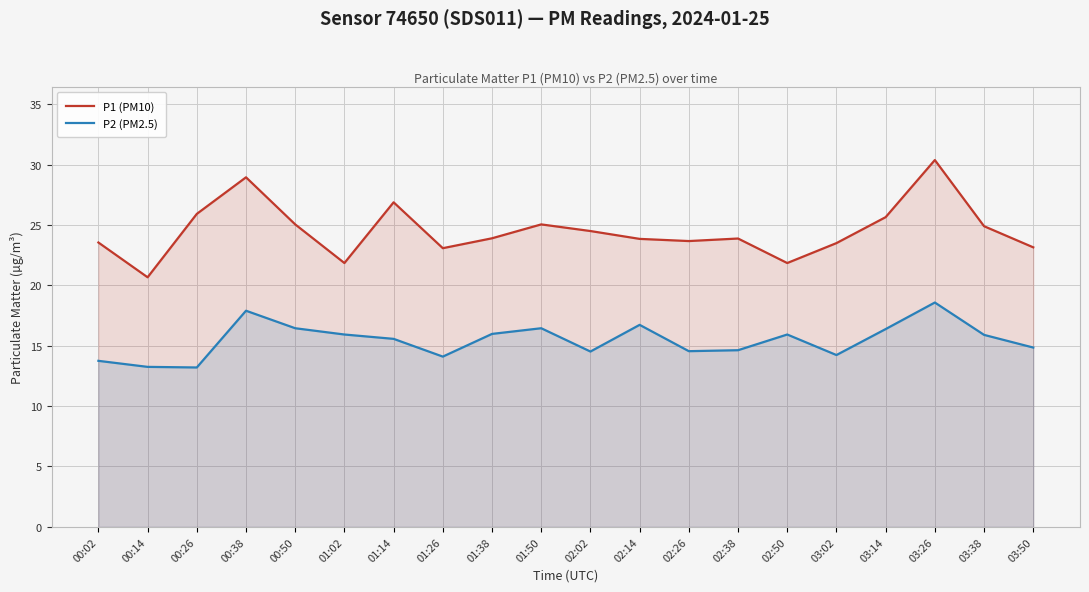

In P1 (PM10), how many points are lower than both neighbors (excluding endpoints)?

5